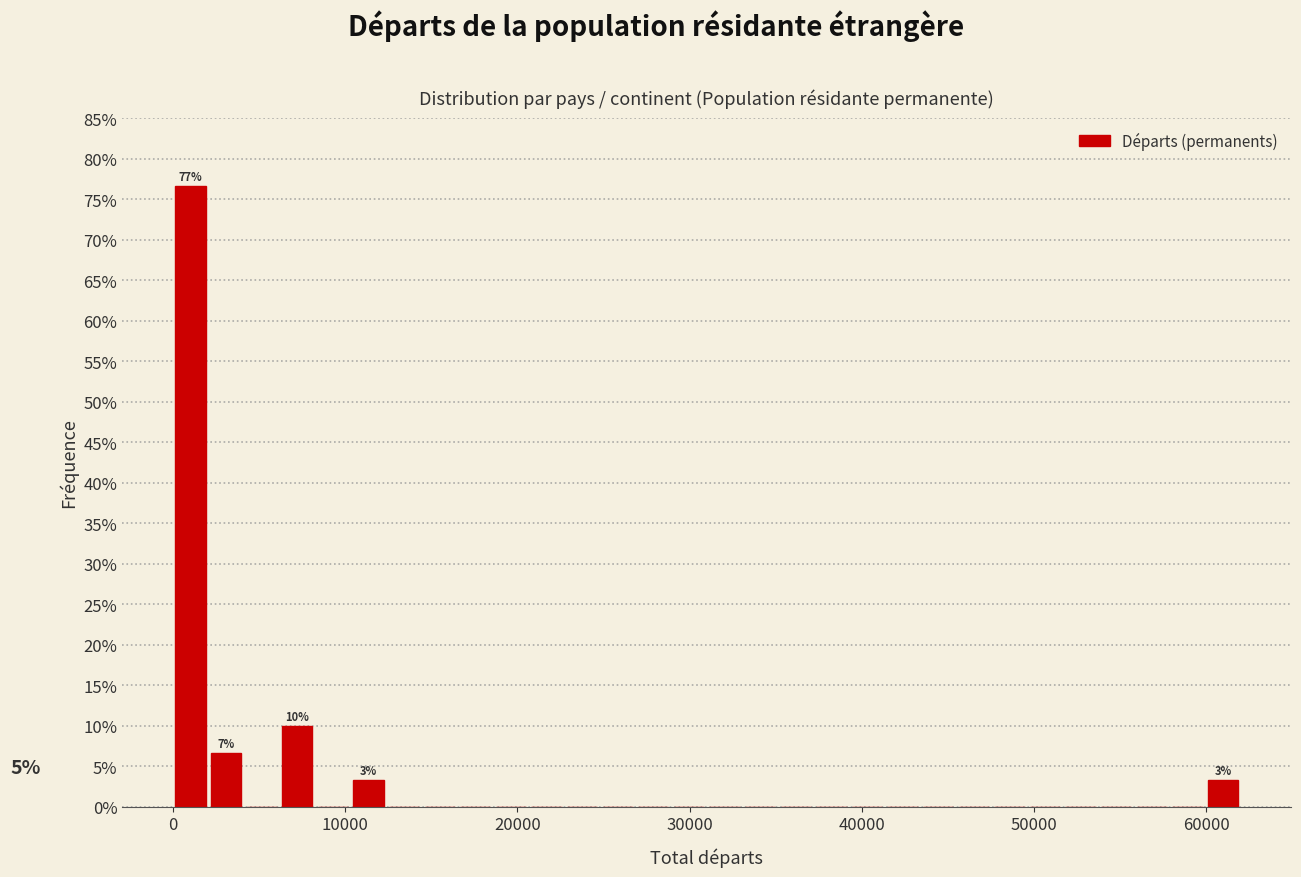

Read against the x-axis, roughly where is the centre of the tallest bar?

1000